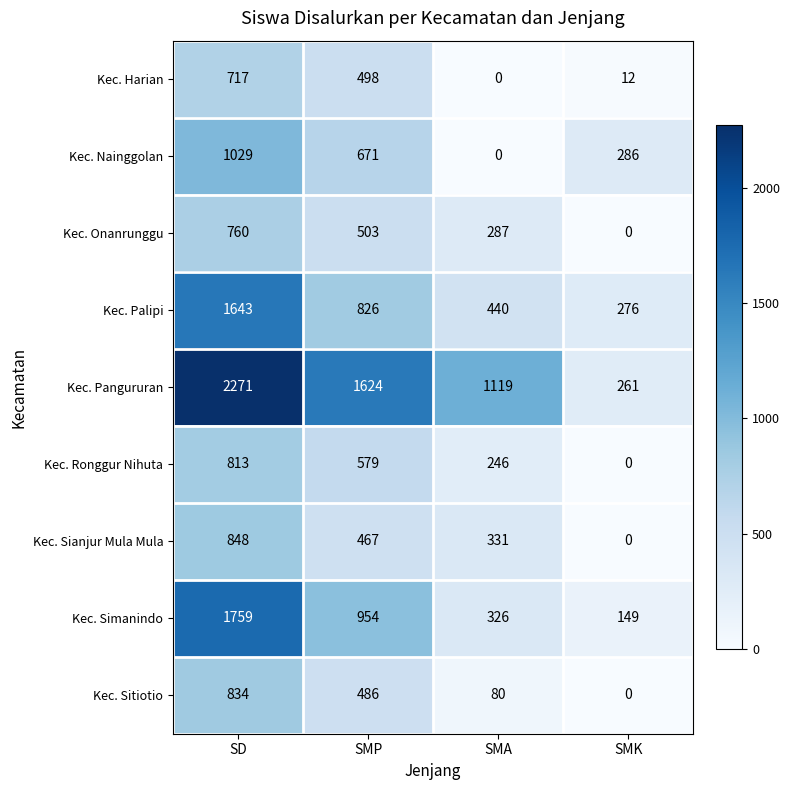

What is the spread (max minus min) of values at SMK?

286